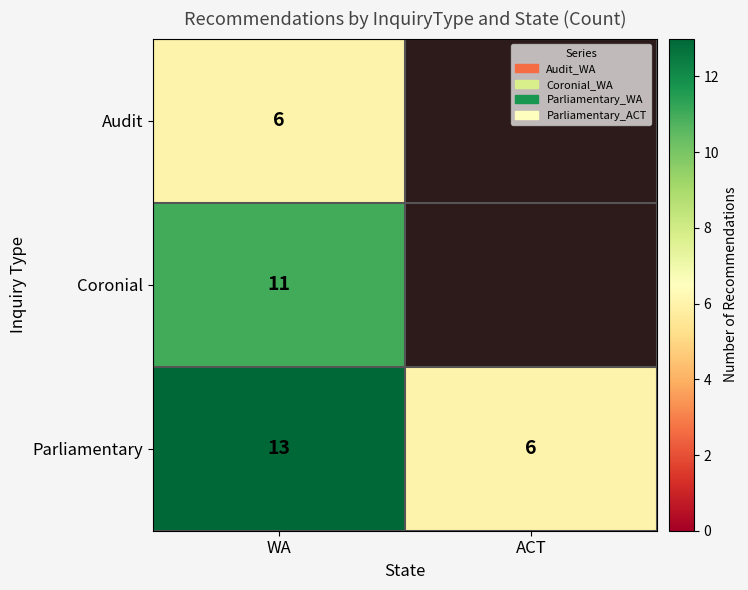

What is the difference between the highest and lowest values at WA?

7